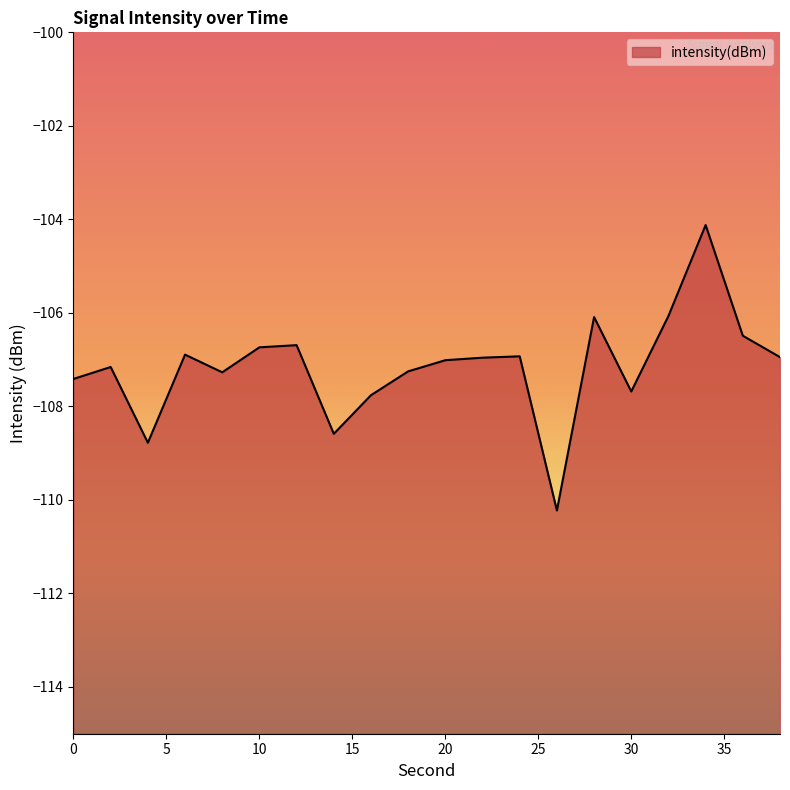

What is the difference between the values at 26 and 2?

3.1